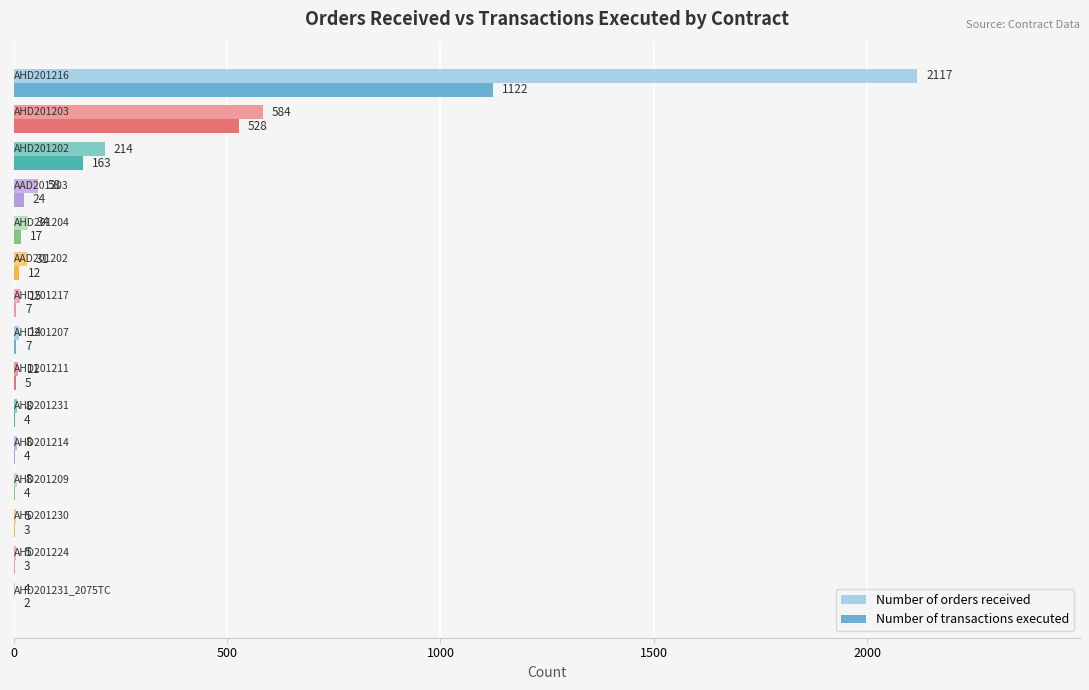

What is the maximum value shown in the chart?

2117